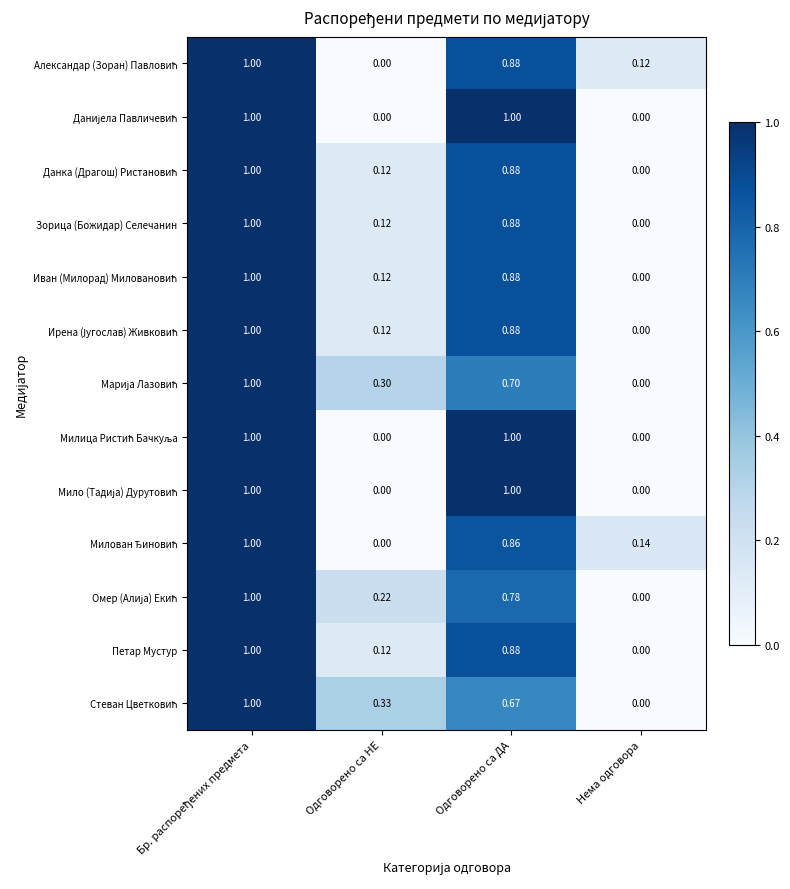

Count the number of data series in this chart.

13